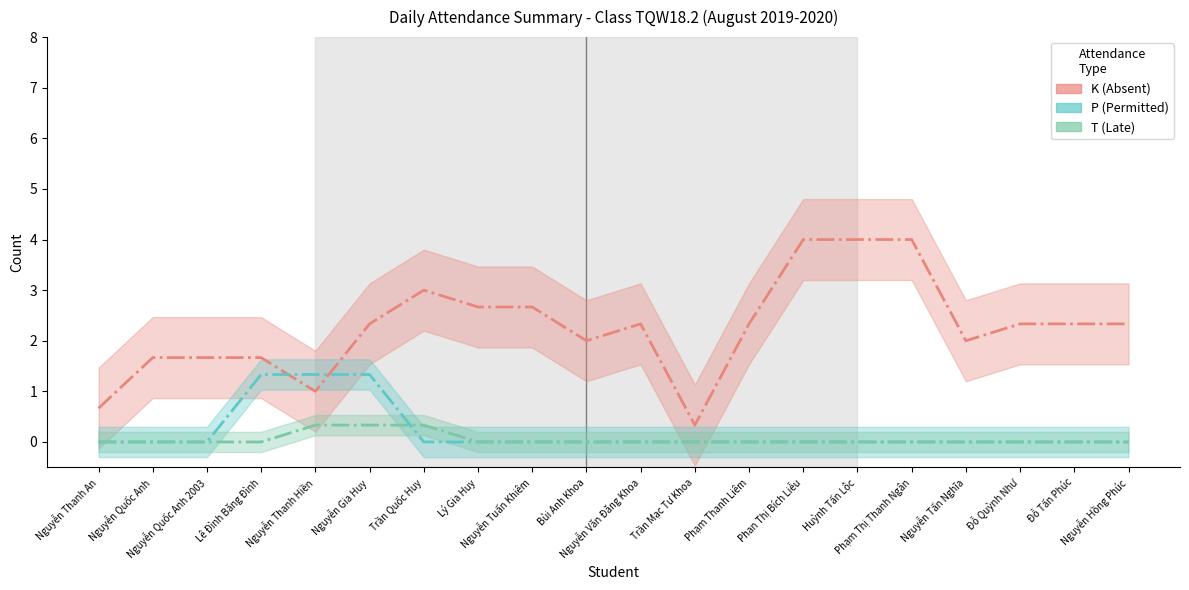

True or false: T (Late) and K (Absent) intersect in this chart.

False